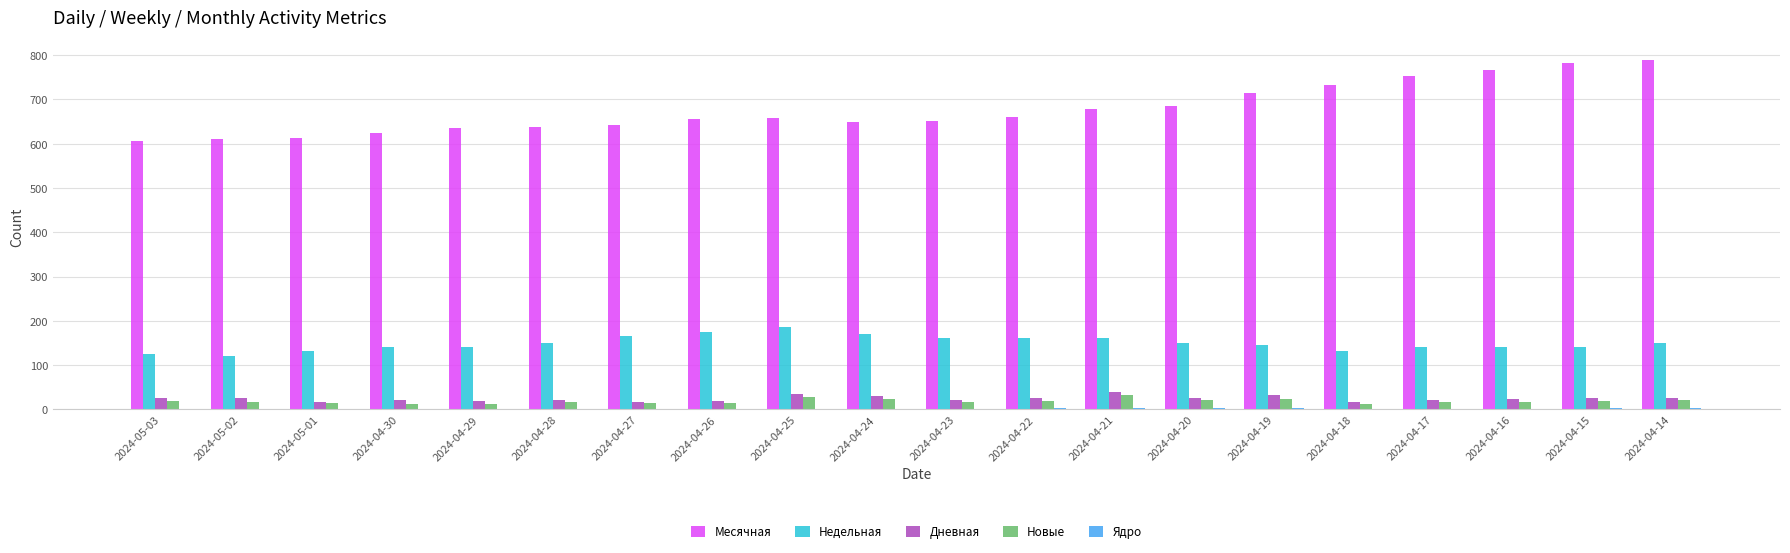

Which series has the largest total across all categories?

Месячная